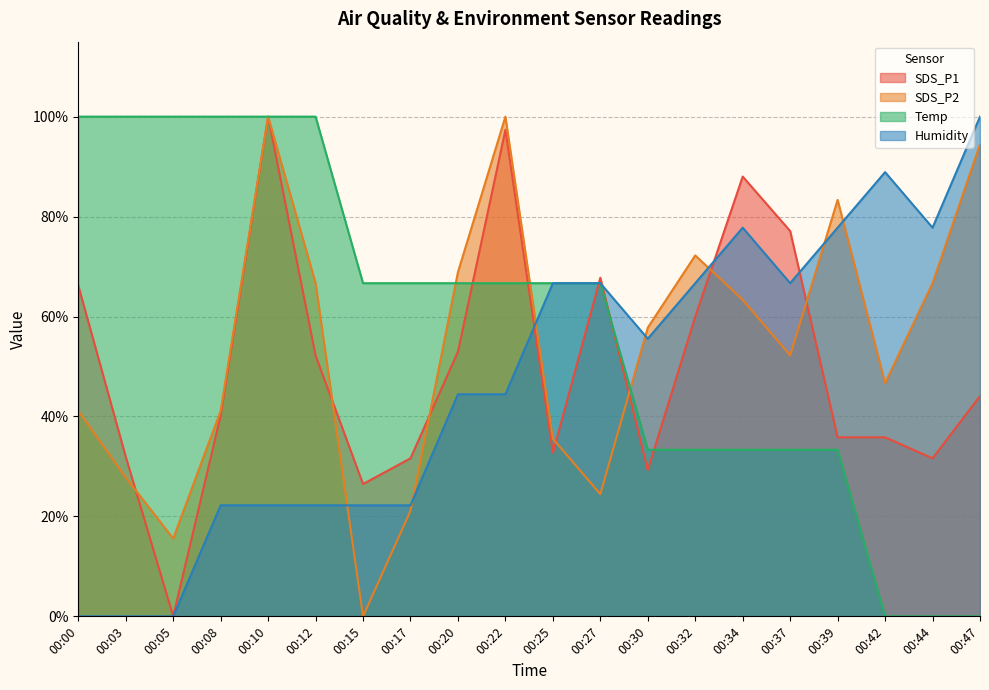

Between which two adjacent categories do SDS_P2 and Temp first intersect?

00:17 and 00:20